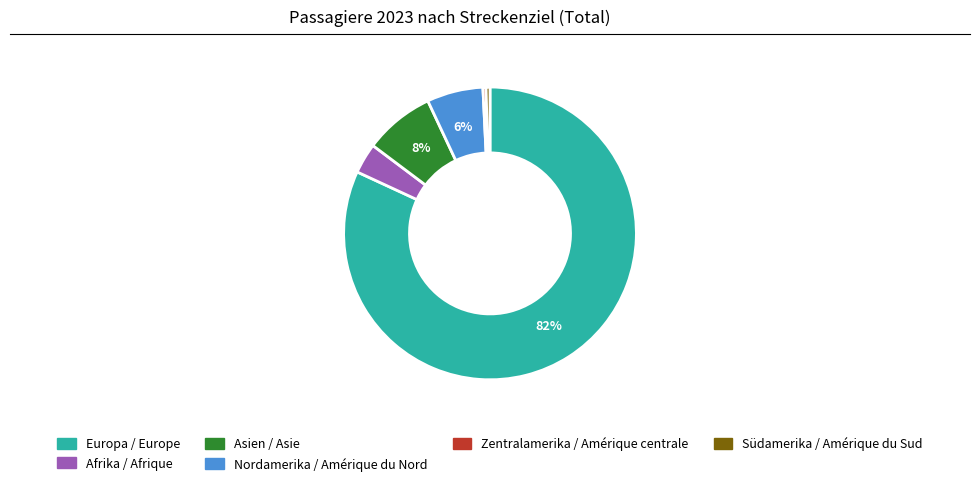

Combined, do Europa / Europe and Asien / Asie account for over 50%?

Yes